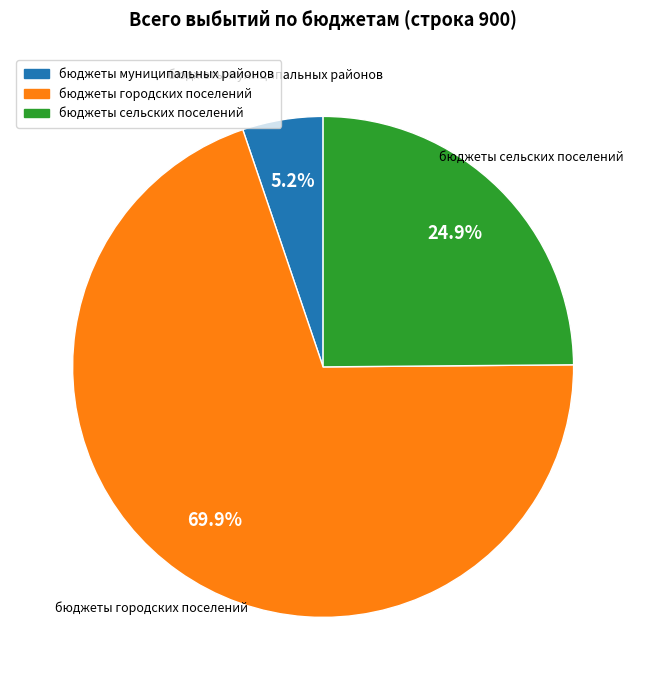

Count the number of slices in the pie.

3